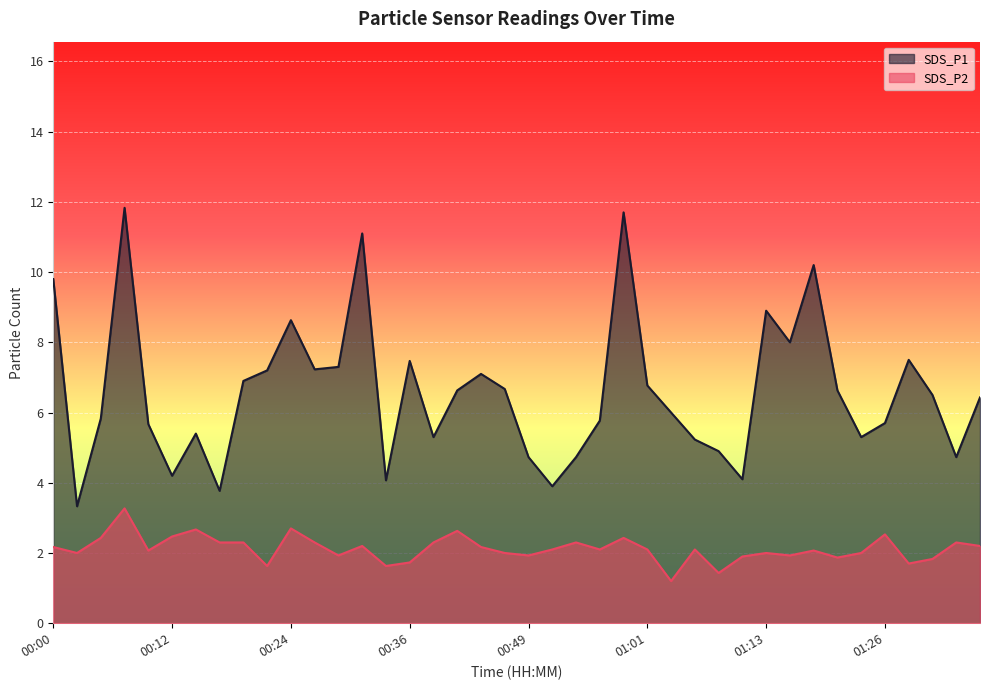

Which label corresponds to the smallest value in the chart?

01:03